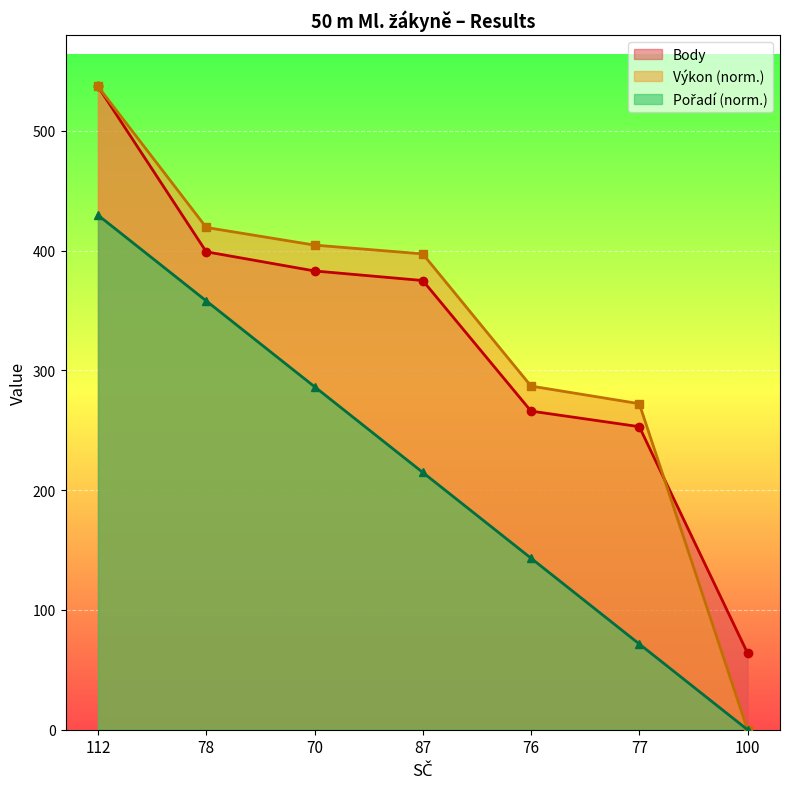

Where is Výkon nearest to the value 268?

77